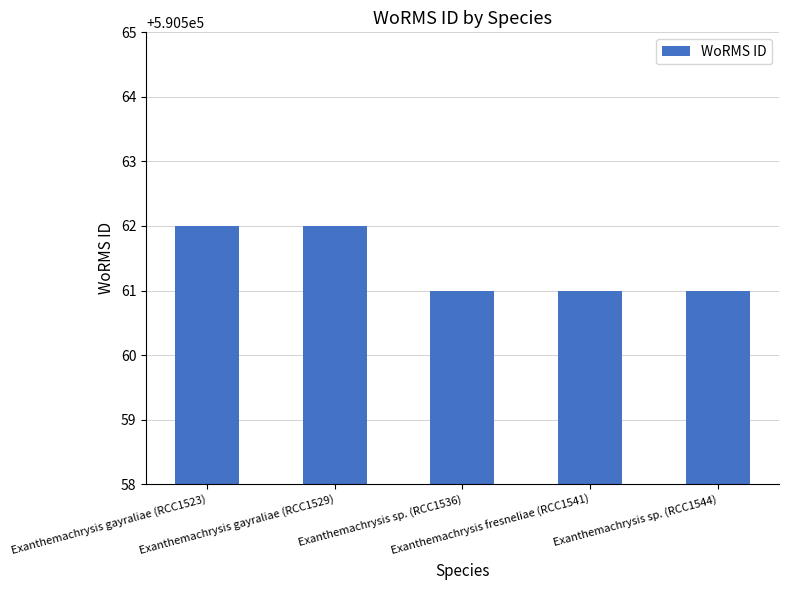

True or false: the data shows 590562 at Exanthemachrysis gayraliae (RCC1529).

True